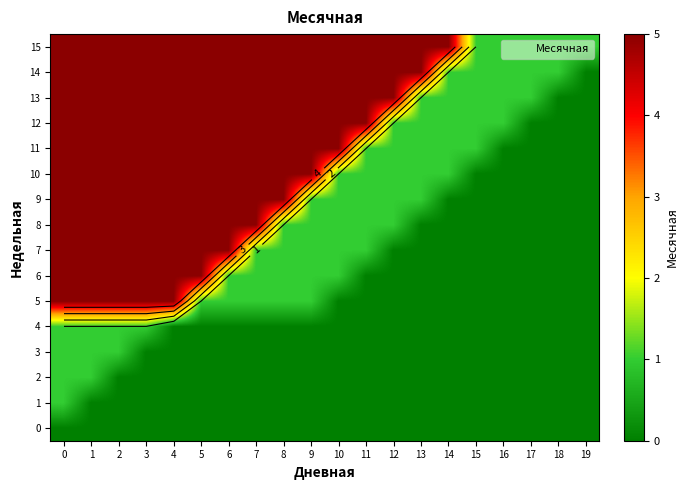

List the labels in order of 11 value, smallest first.

16, 17, 18, 19, 11, 12, 13, 14, 15, 0, 1, 2, 3, 4, 5, 6, 7, 8, 9, 10